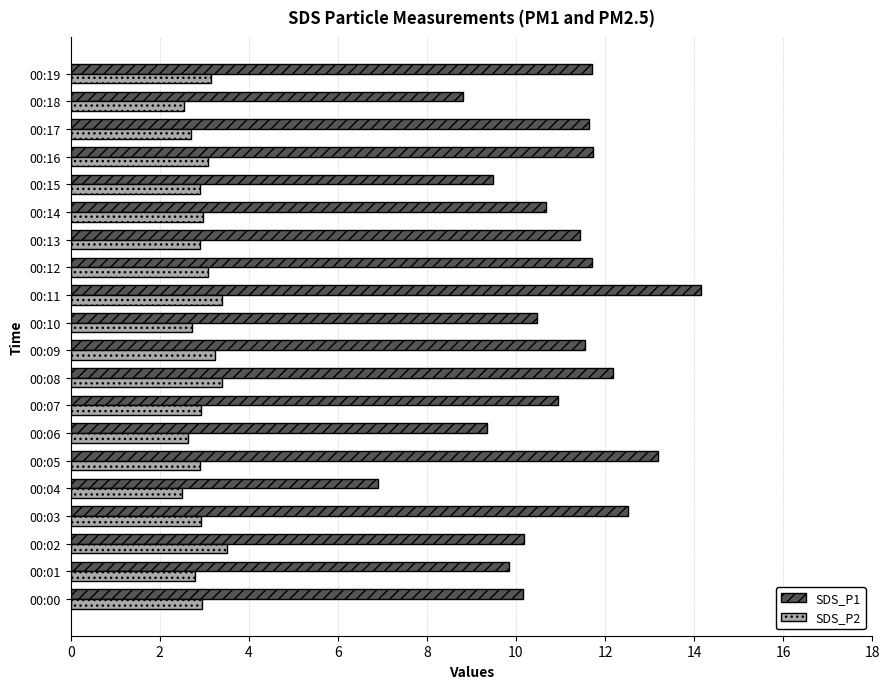

Which series has the largest range (max minus min)?

SDS_P1